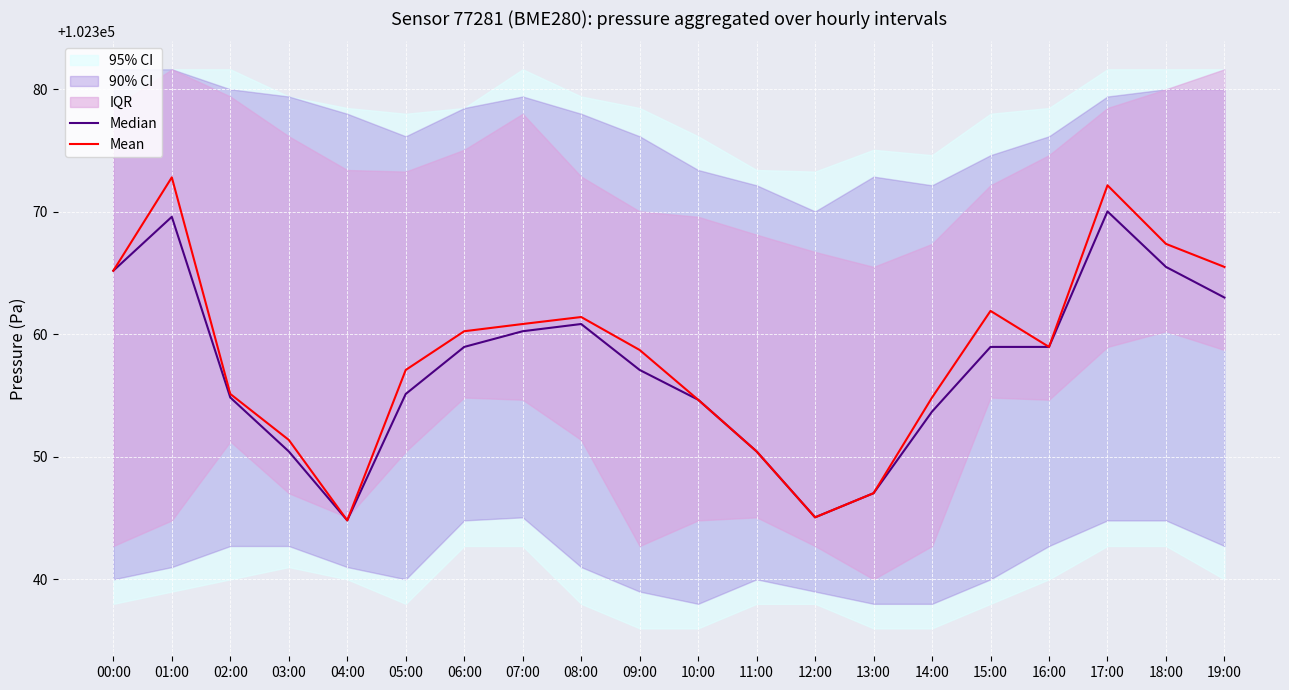

At which label is Median closest to 102357?

09:00